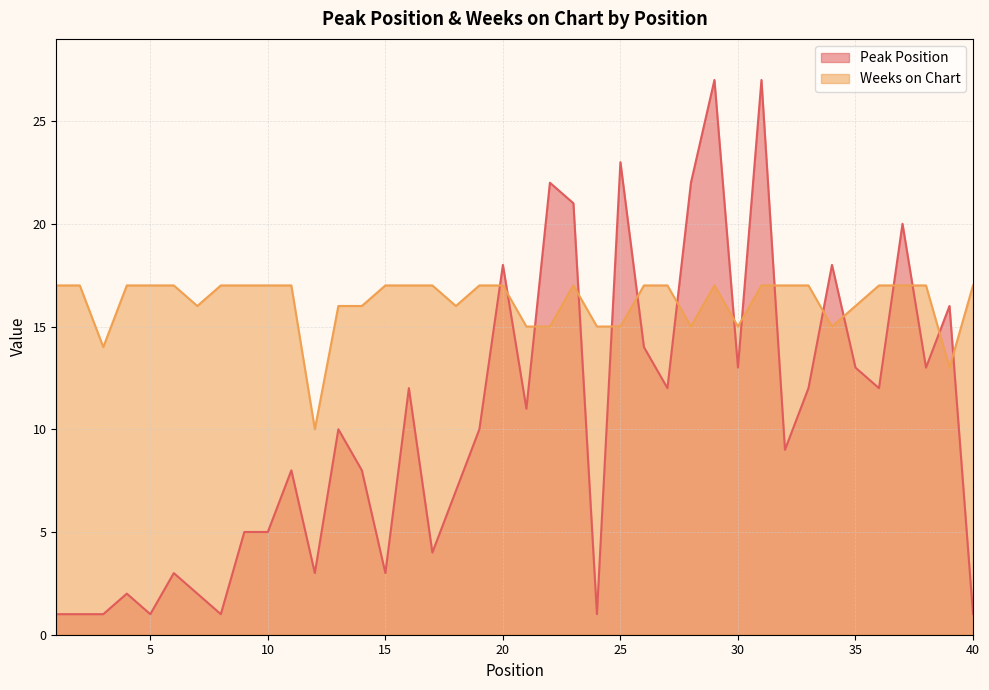

In Weeks on Chart, how many points are lower than both neighbors (excluding endpoints)?

8